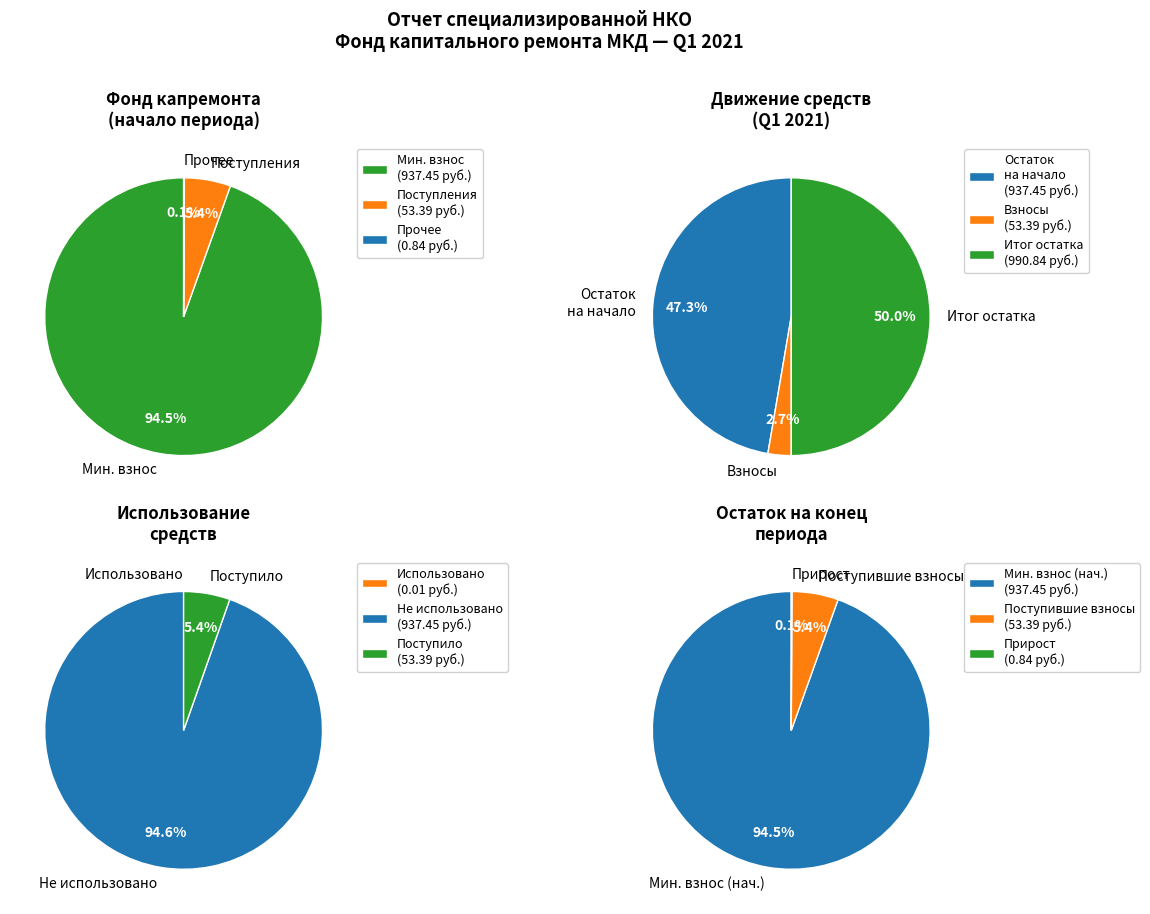

True or false: Поступило accounts for 5% of the total.

True